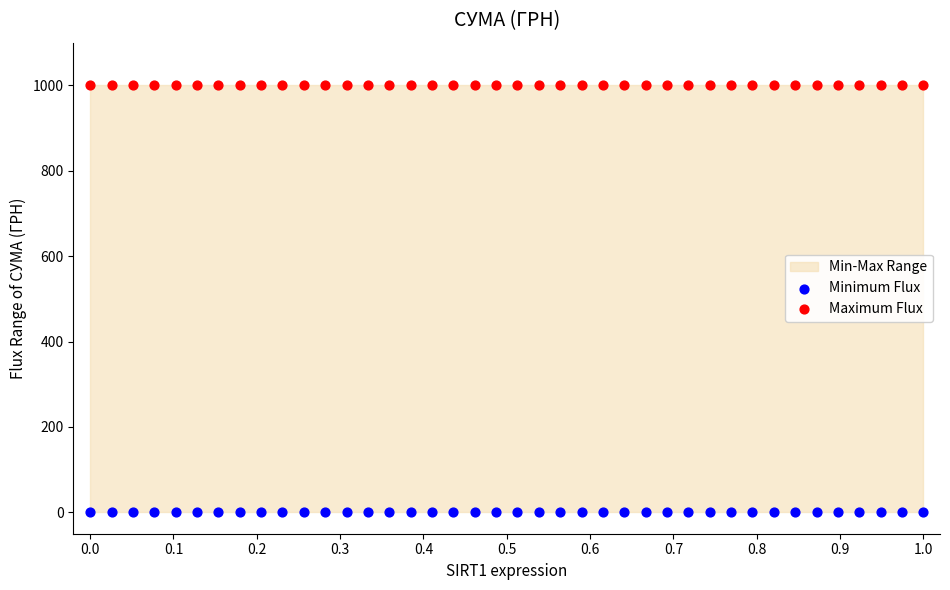

Which series contains the lowest Y value?

Minimum Flux